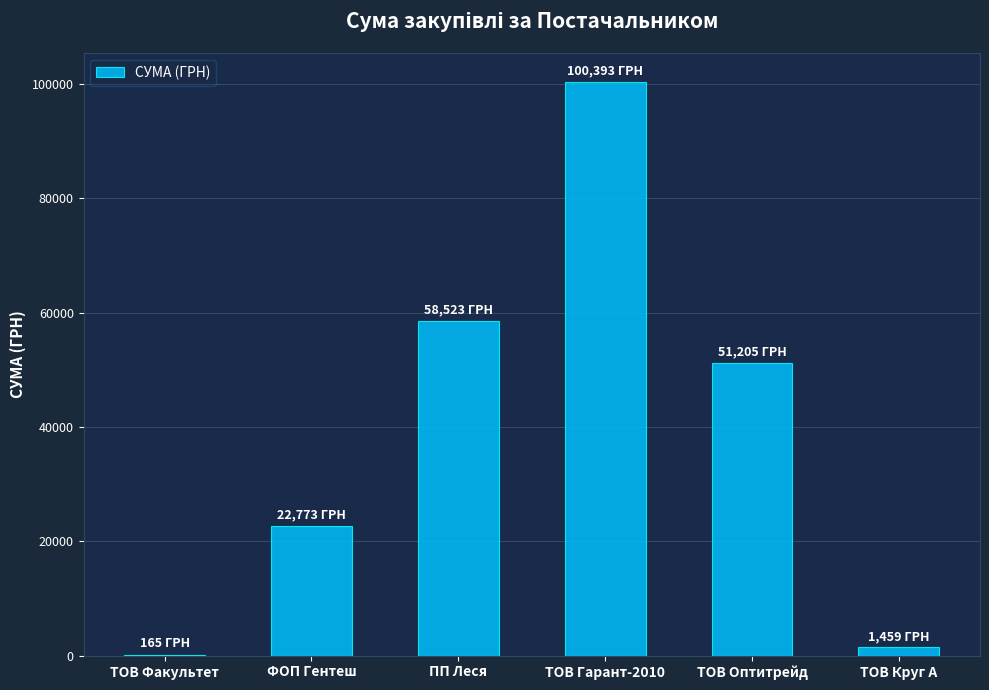

What is the ratio of the value at ПП Леся to the value at ФОП Гентеш?

2.6